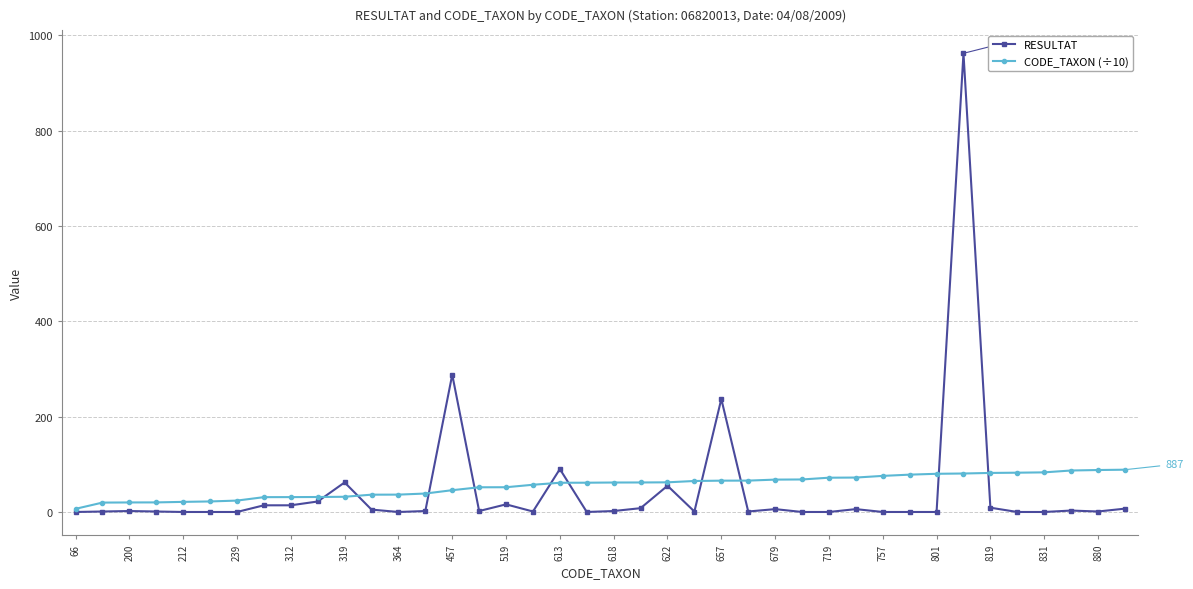

List the series in order of their peak value, highest first.

RESULTAT, CODE_TAXON (÷10)